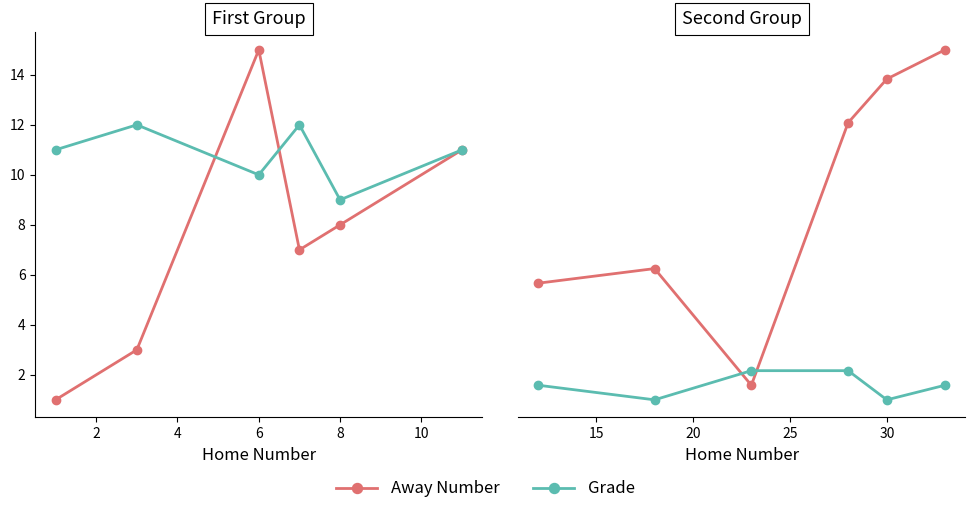

True or false: Away Number has more than 1 points higher than both neighbors.

False